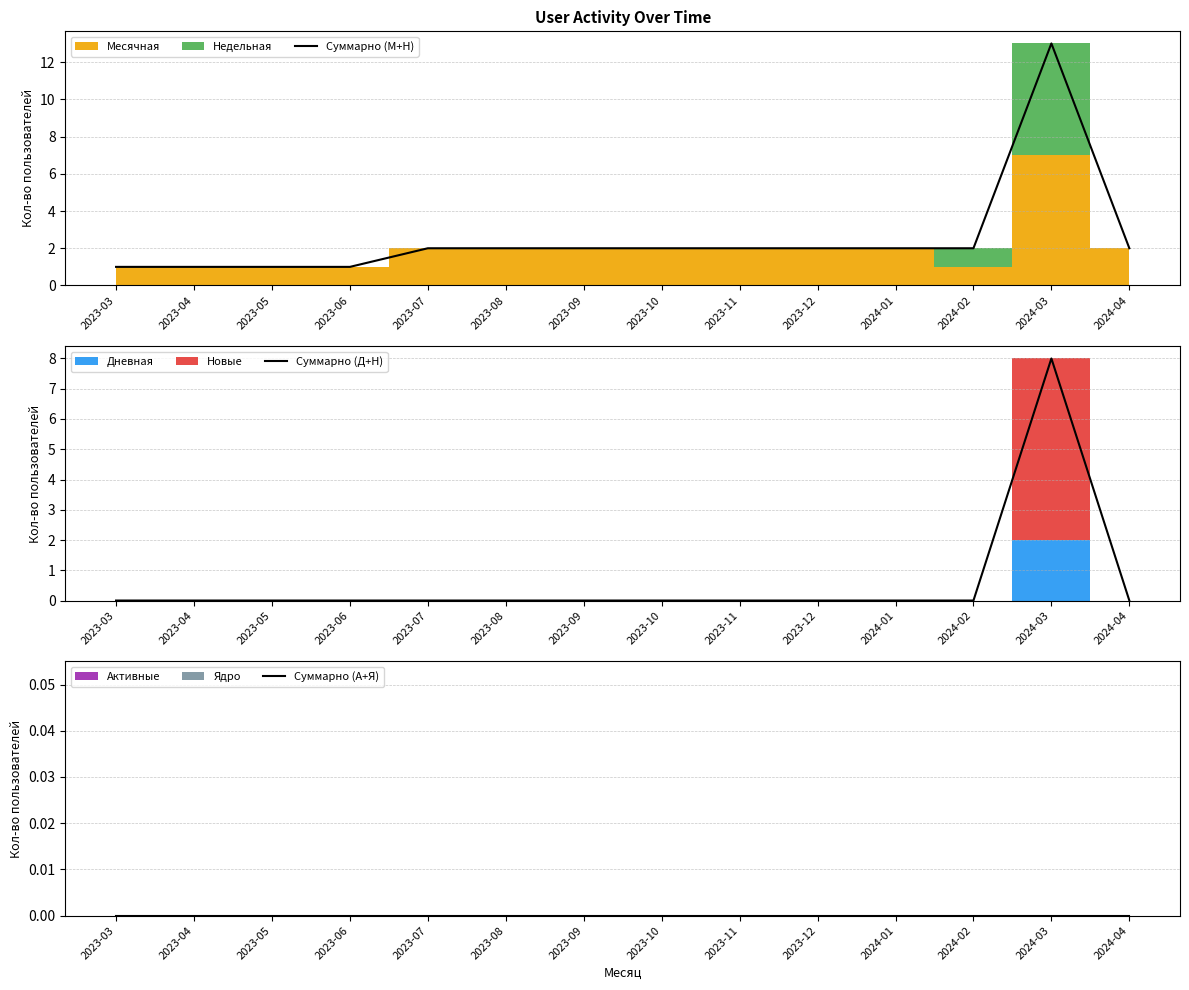

How many data points in Суммарно (М+Н) are above 2?

1